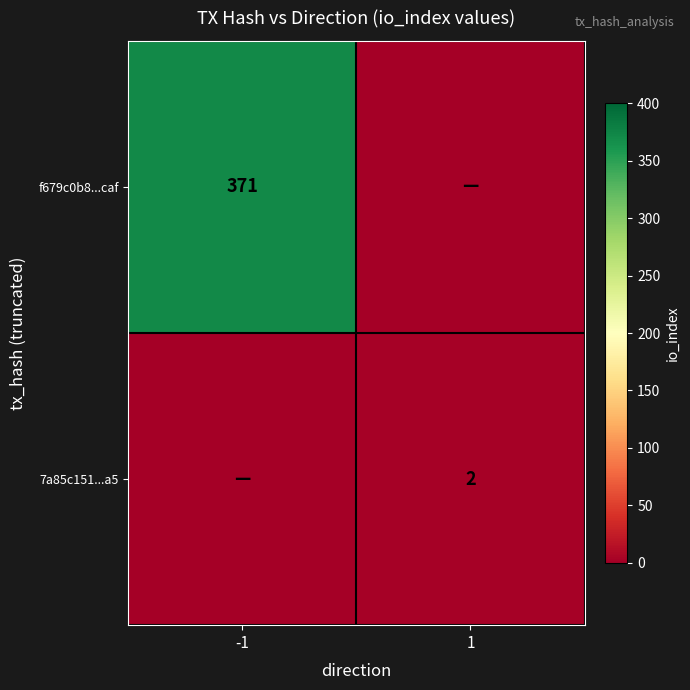

What is the total value across all series at 1?

2